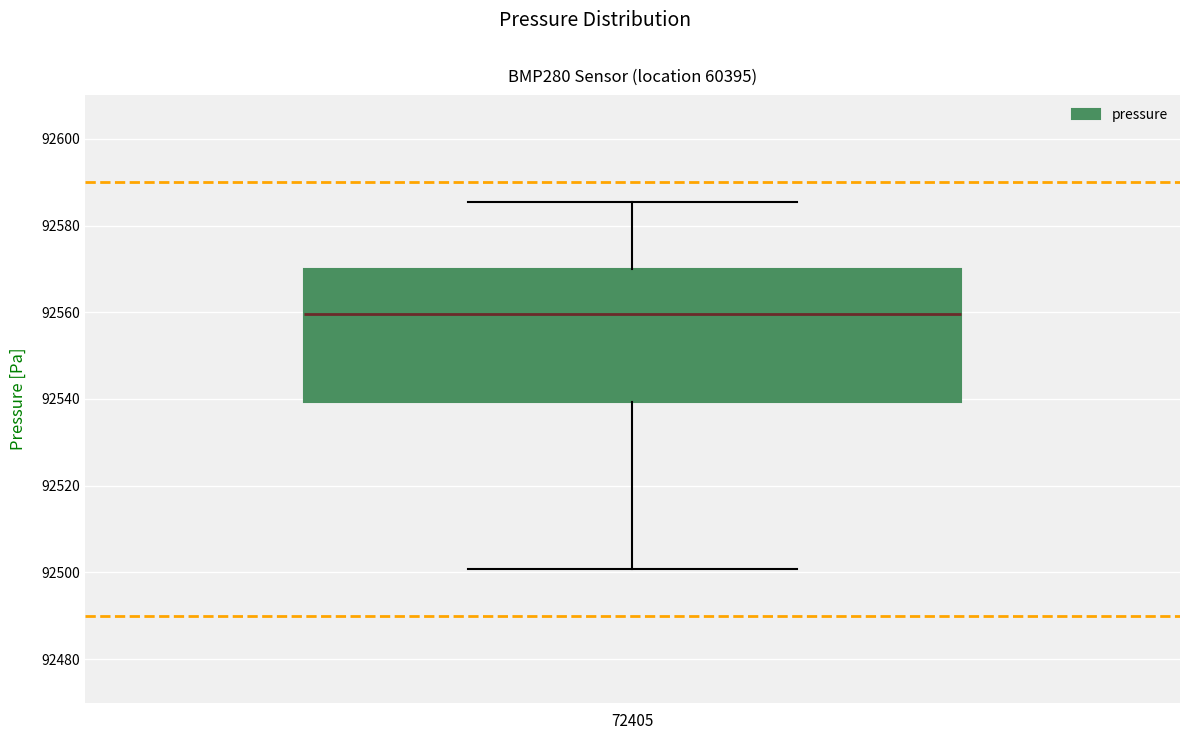

Read this box plot against the y-axis: the position of the median line, the range covered by the box, and the ends of both whiskers. The values are not printed on the chart, so give them approximately, as read against the axis.

median 92560, box 92540 to 92570, whiskers 92500 to 92586